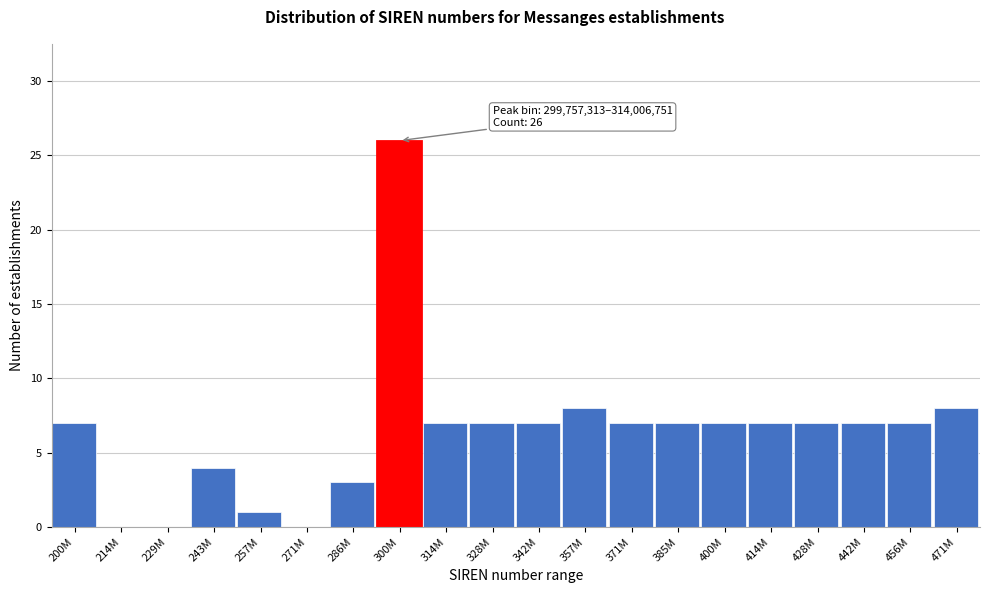

Reading left to right, list all the values displayed in this chart.

200M=7	214M=0	229M=0	243M=4	257M=1	271M=0	286M=3	300M=26	314M=7	328M=7	342M=7	357M=8	371M=7	385M=7	400M=7	414M=7	428M=7	442M=7	456M=7	471M=8